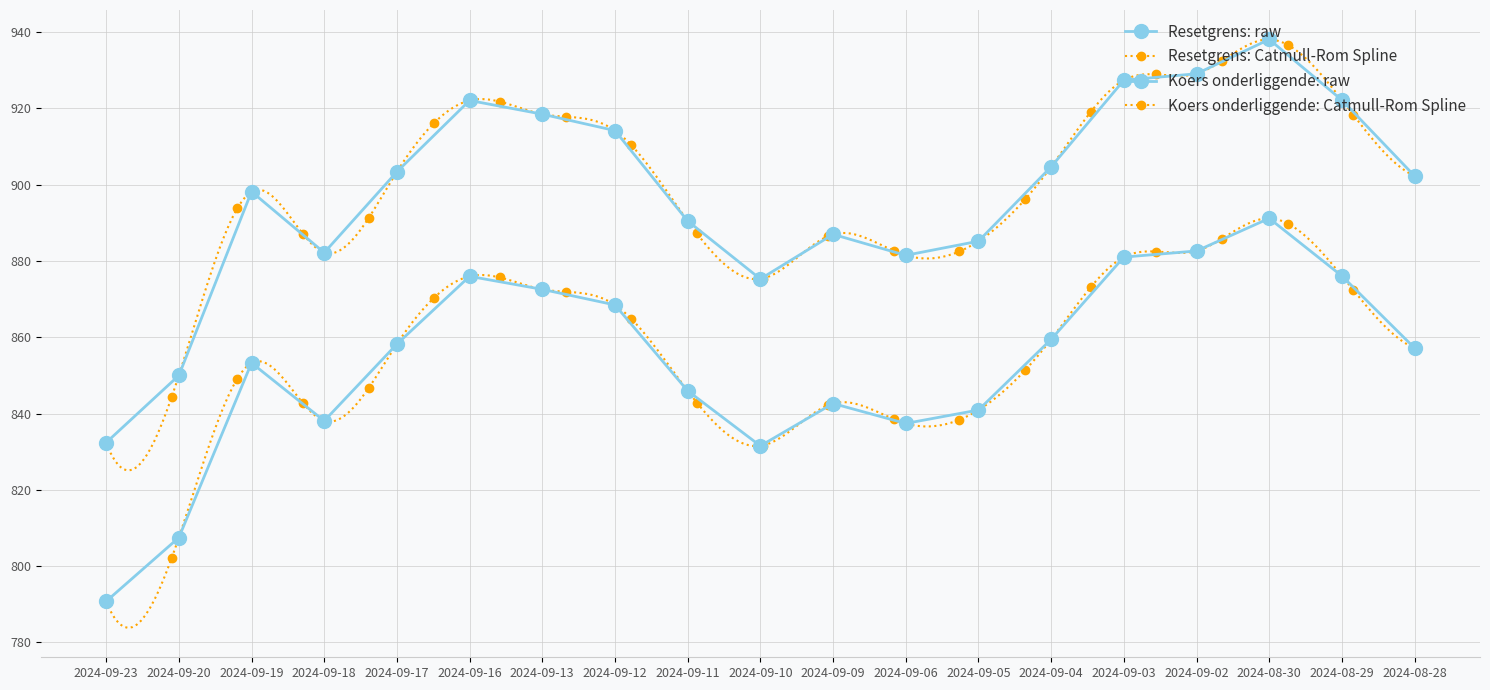

Which series changed the most between 2024-09-12 and 2024-09-09?

Koers onderliggende